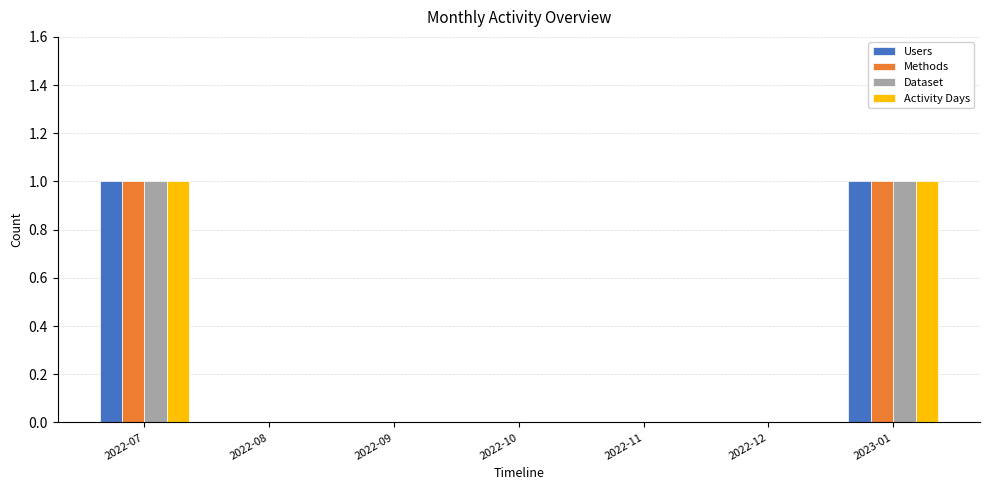

Is it true that Dataset equals 0 at 2022-08?

True